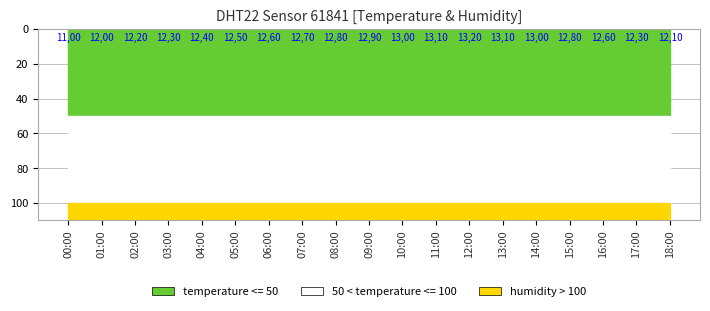

Does the chart have visible grid lines?

Yes